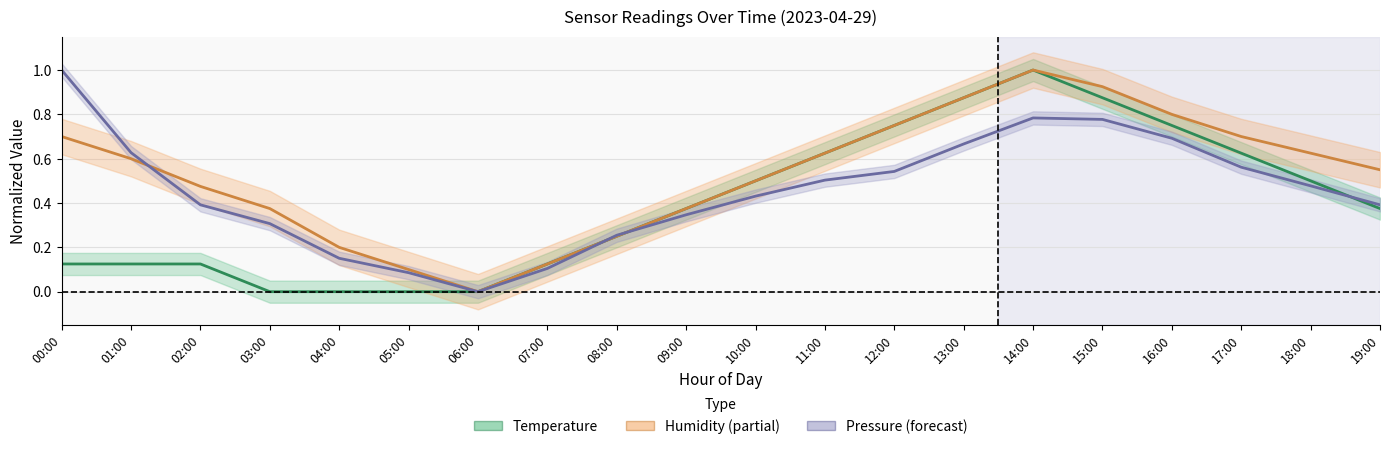

Does the chart have visible grid lines?

Yes